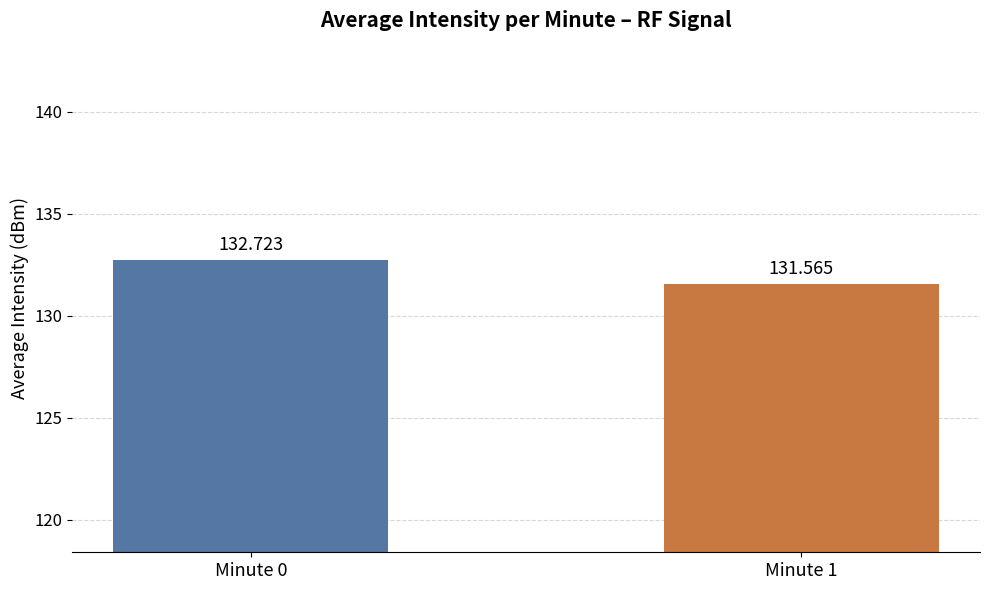

Reading right to left, list all the values displayed in this chart.

Minute 1=131.6	Minute 0=132.7